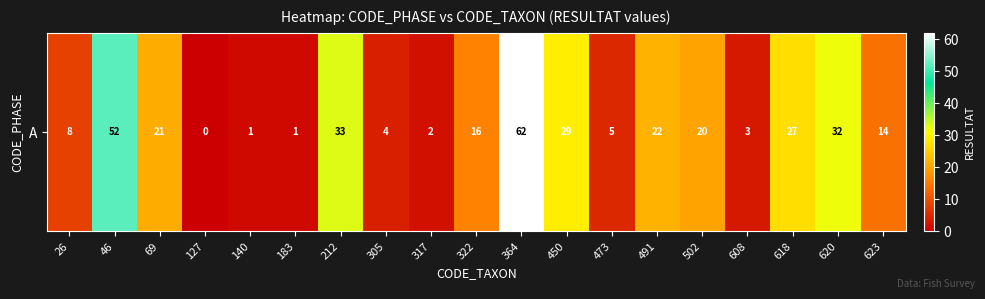

How many positive values are there?

18